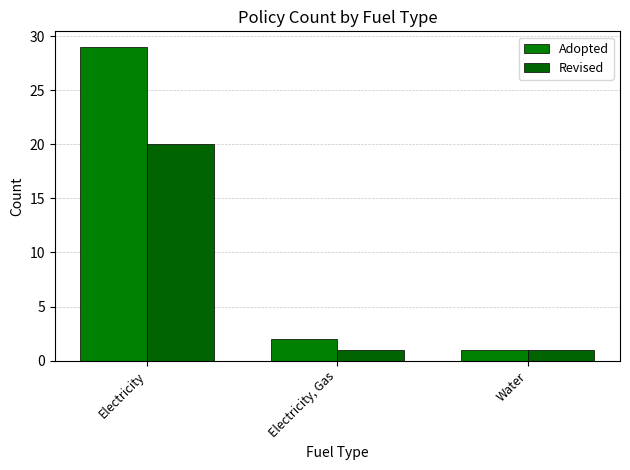

What is the label of the 2nd bar from the right?

Electricity, Gas